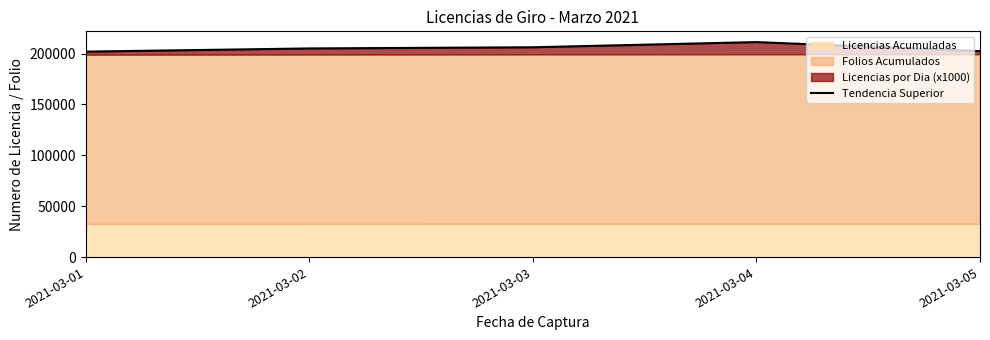

List the labels in order of value, smallest first.

2021-03-01, 2021-03-05, 2021-03-02, 2021-03-03, 2021-03-04